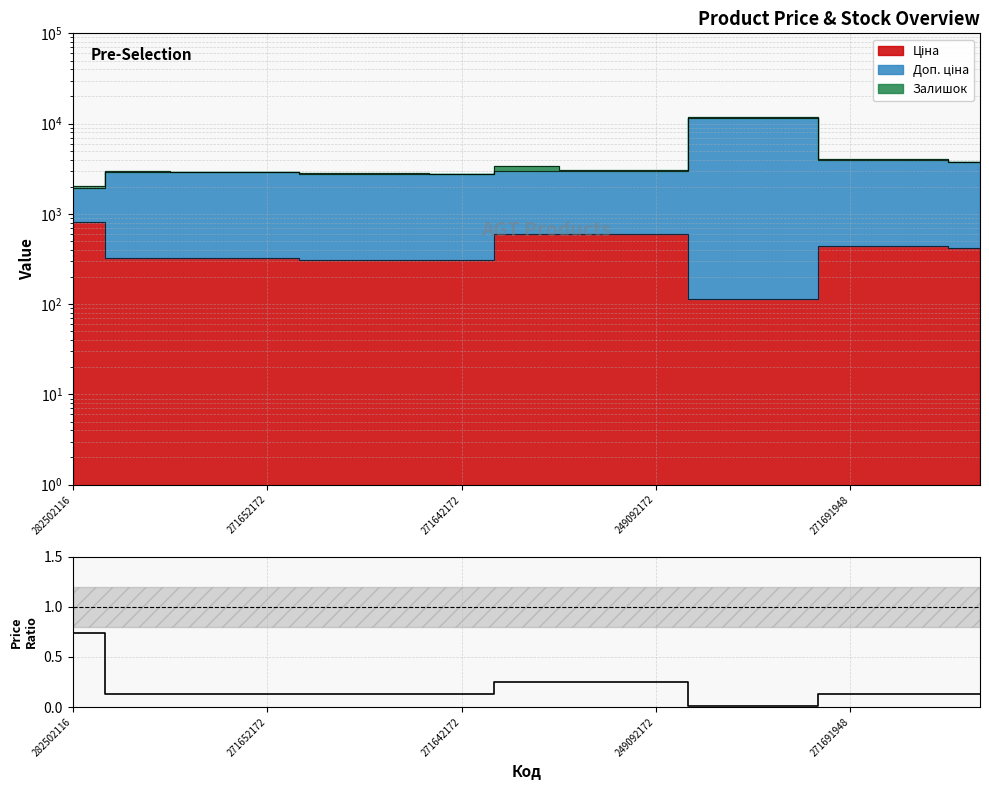

How many lines are shown in the chart?

1